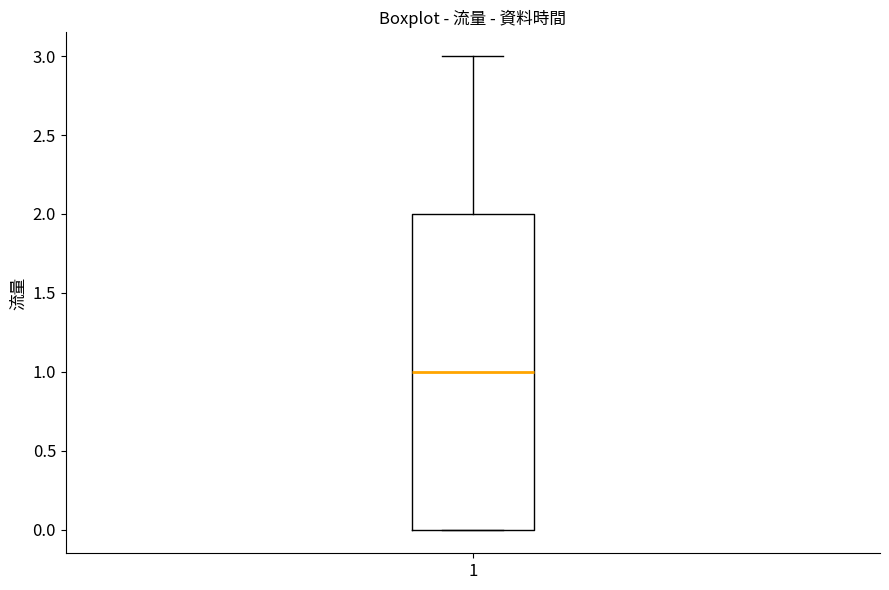

Where is the lower edge of the box at x = 1 on the y-axis? The values are not printed on the chart, so give them approximately, as read against the axis.

0